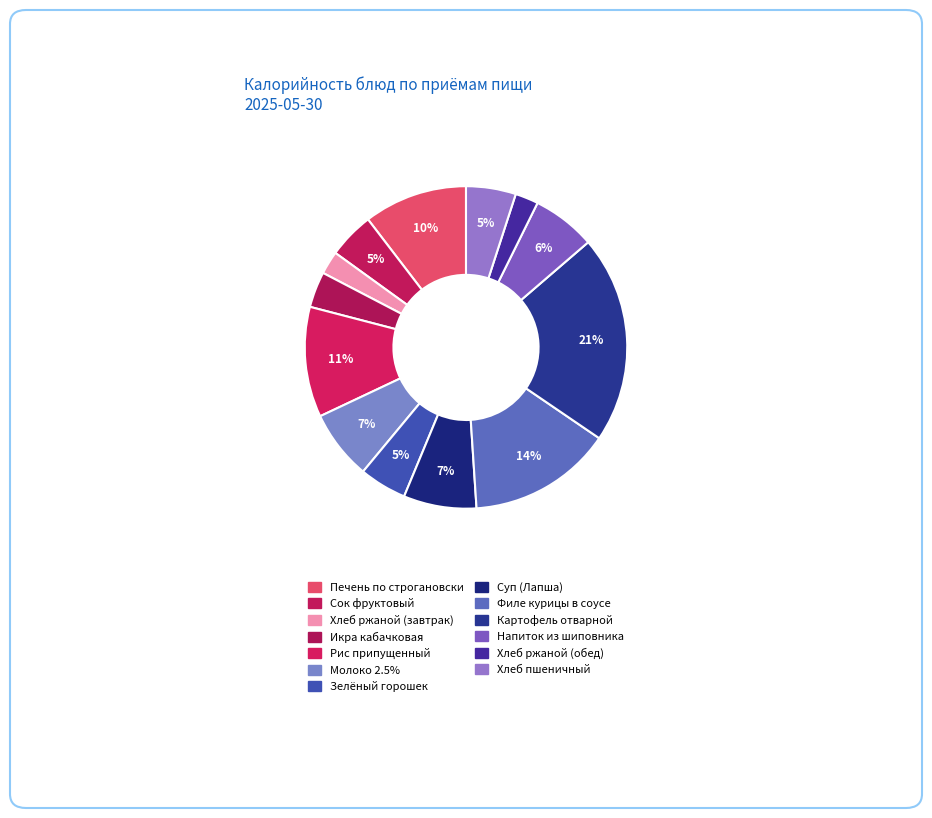

To the nearest percent, what percentage of the pie is Хлеб ржаной (обед)?

2%